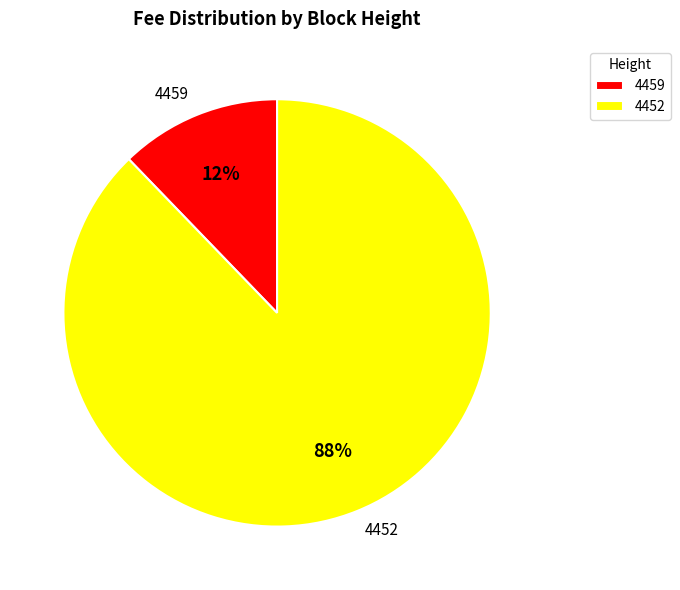

Which category accounts for the majority?

4452